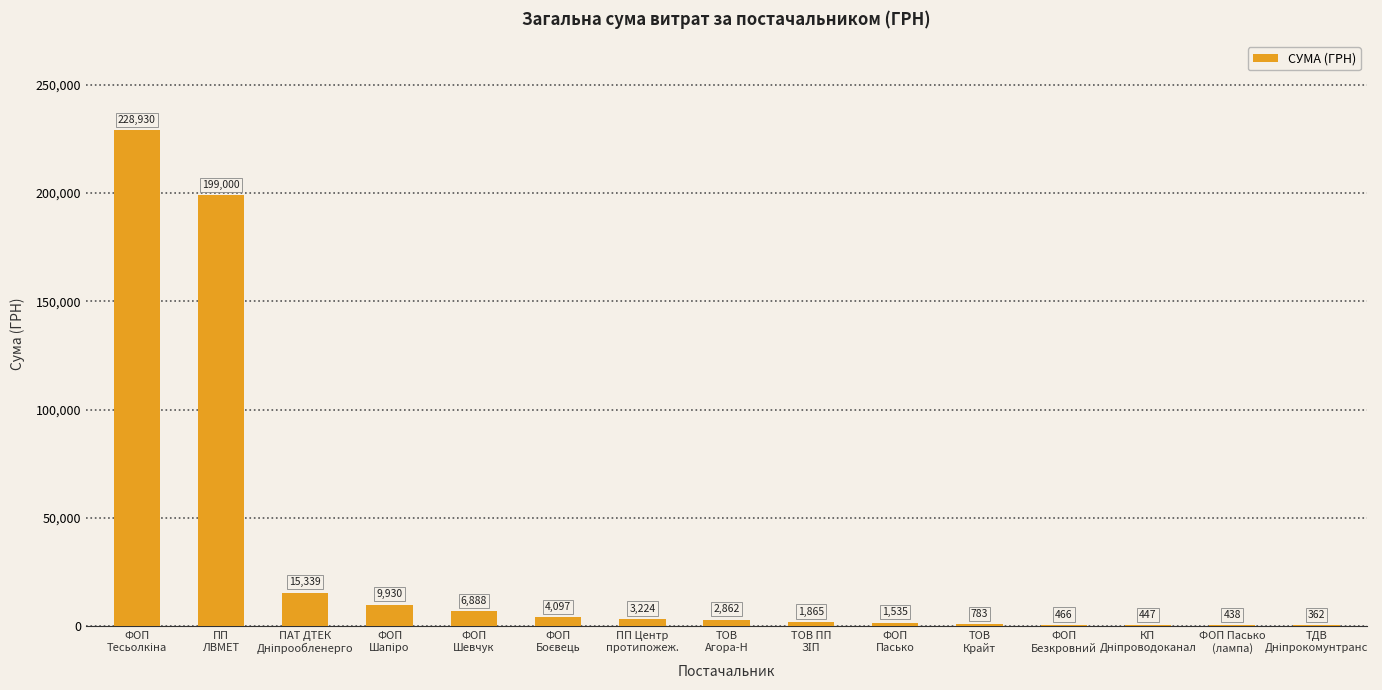

What is the greatest value displayed?

228929.5